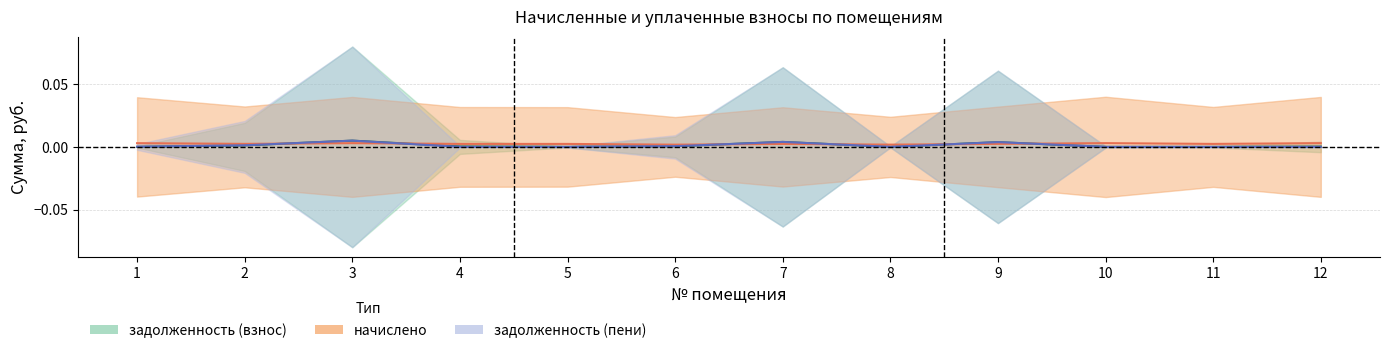

How many times do задолженность (взнос) and начислено cross each other?

6